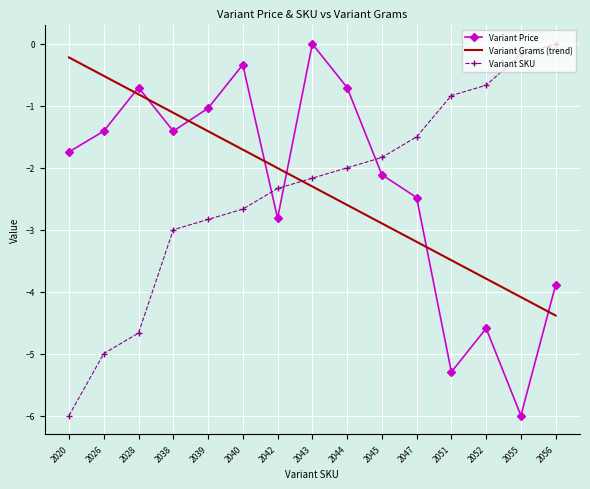

What is the difference between the highest and lowest values at 2026?

4.5